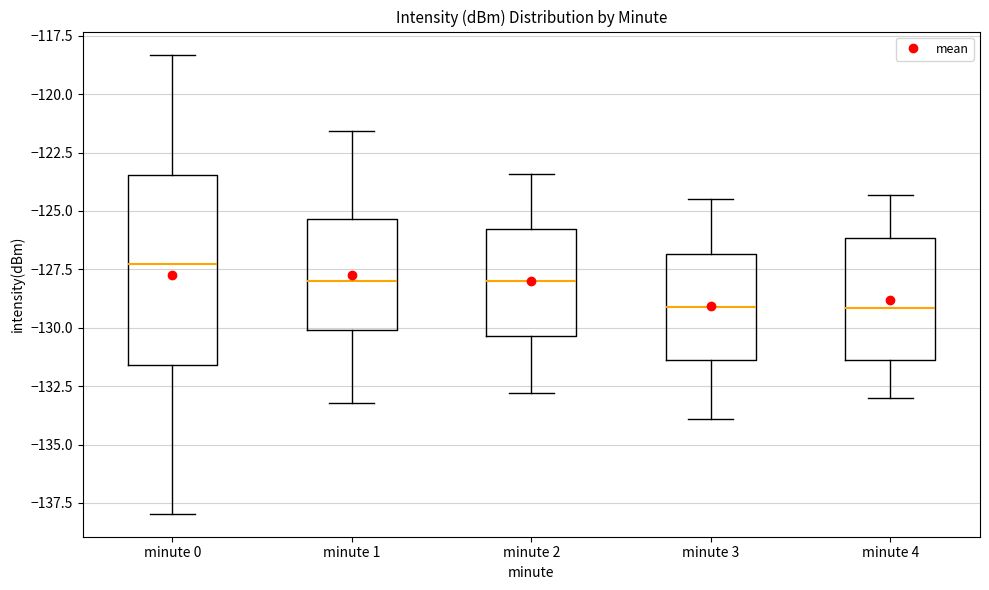

Reading left to right, transcribe this box plot: for each box, give where its median line is, the range the box spans, and where its two whiskers end, as read against the y-axis. The values are not printed on the chart, so give them approximately, as read against the axis.

minute 0: median -127.5, box -131.5 to -123.5, whiskers -138.0 to -118.5
minute 1: median -128.0, box -130.0 to -125.5, whiskers -133.0 to -121.5
minute 2: median -128.0, box -130.5 to -125.5, whiskers -133.0 to -123.5
minute 3: median -129.0, box -131.5 to -127.0, whiskers -134.0 to -124.5
minute 4: median -129.0, box -131.5 to -126.0, whiskers -133.0 to -124.5